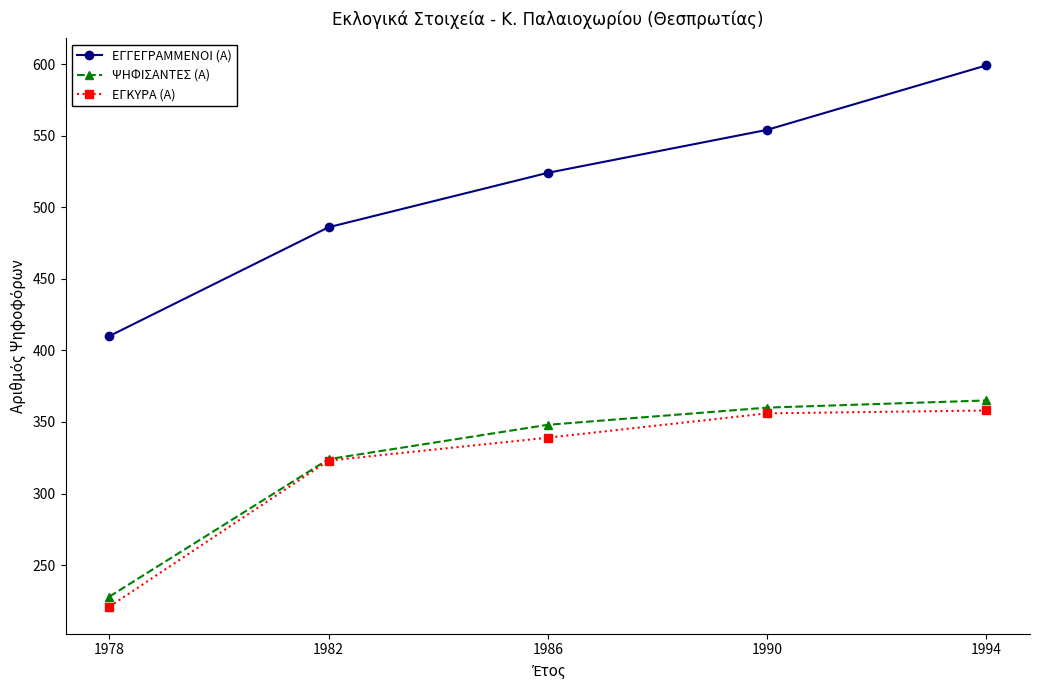

What is the value of the ΕΓΚΥΡΑ (Α) point at the 2nd from the left?

323